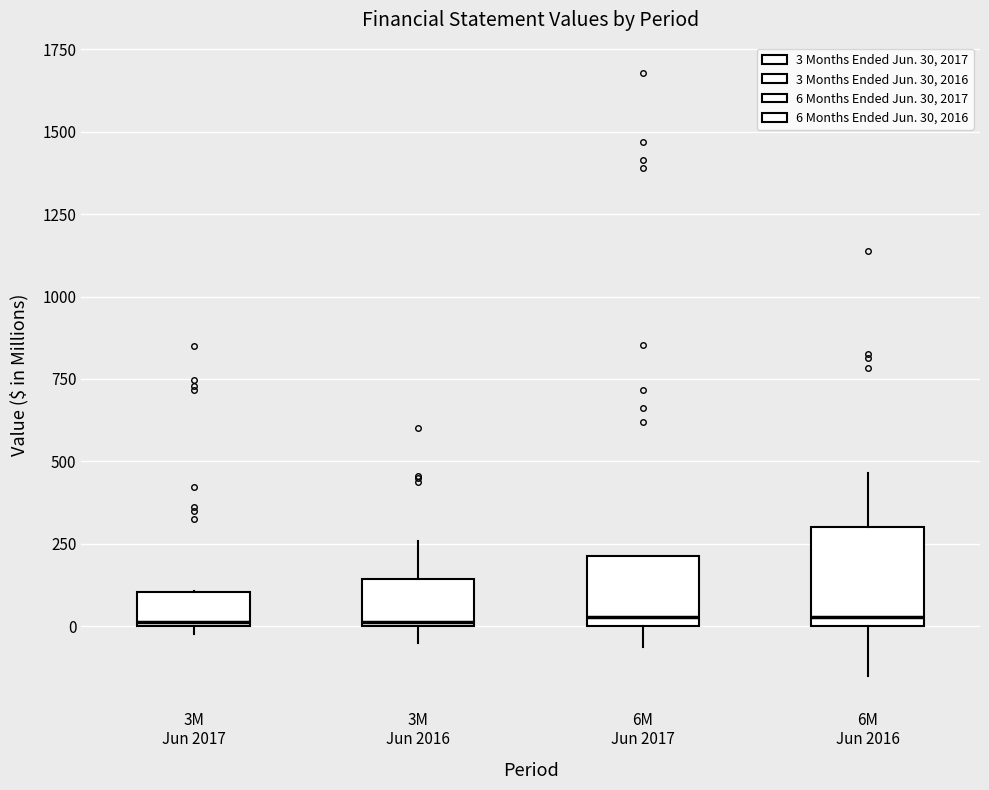

Reading left to right, read every box against the y-axis: the position of its median line, the range the box covers, and the ends of its whiskers. The values are not printed on the chart, so give them approximately, as read against the axis.

3M Jun 2017: median 0, box 0 to 100, whiskers 0 (just below the box's lower edge) to 100
3M Jun 2016: median 0, box 0 to 150, whiskers -50 to 250
6M Jun 2017: median 50, box 0 to 200, whiskers -50 to 200
6M Jun 2016: median 50, box 0 to 300, whiskers -150 to 450